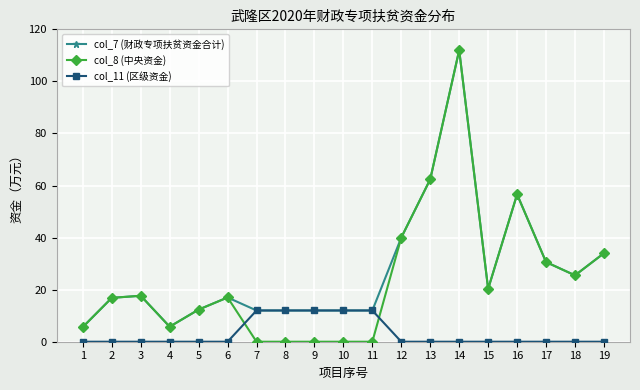

At how many categories does at least one series exceed 105?

1